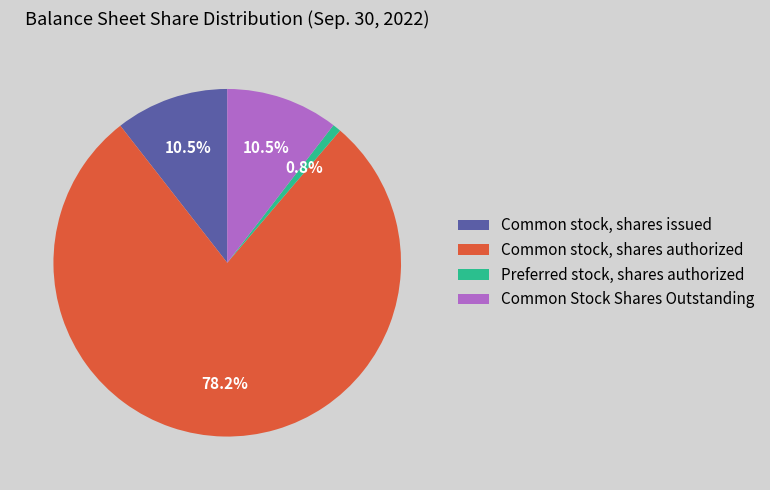

What percentage do Preferred stock, shares authorized and Common stock, shares authorized together represent?

79.0%